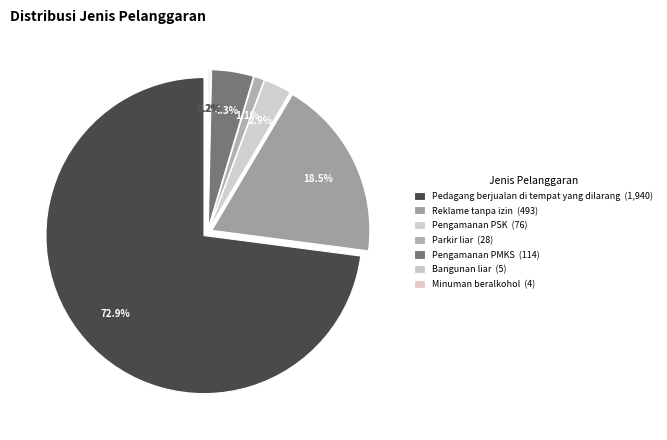

The Reklame tanpa izin slice represents 19% of the pie. True or false?

True